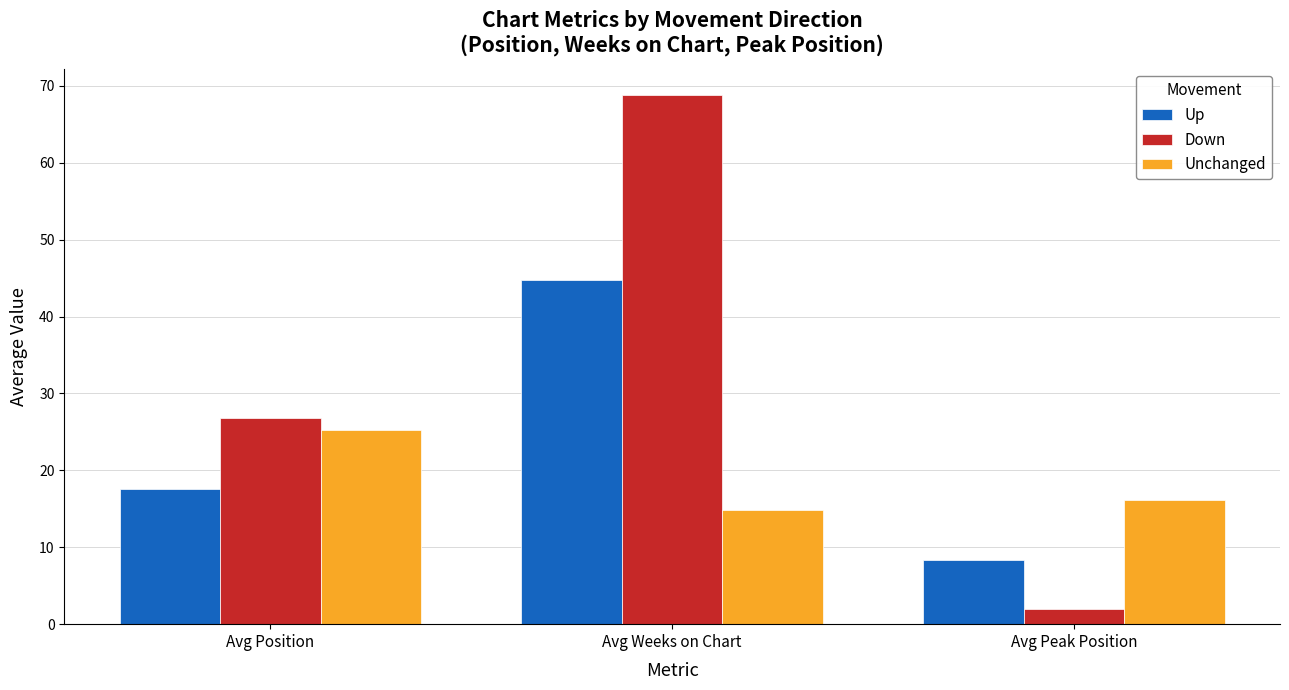

What is the minimum value for Up?

8.3